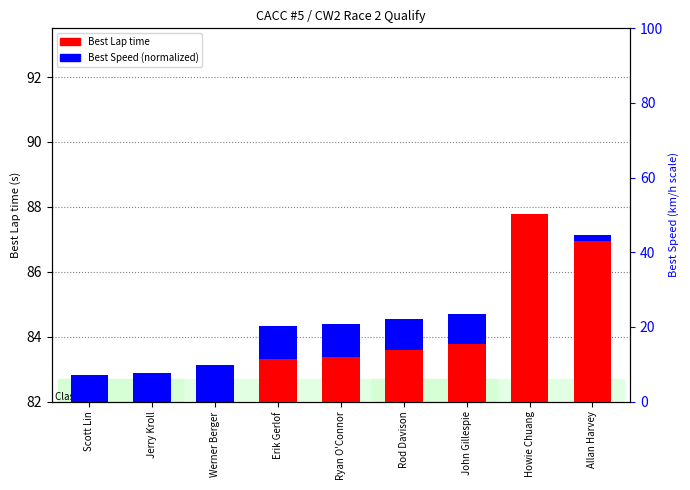

Rank the series by their maximum value, from highest to lowest.

Best Lap time, Best Speed (normalized)